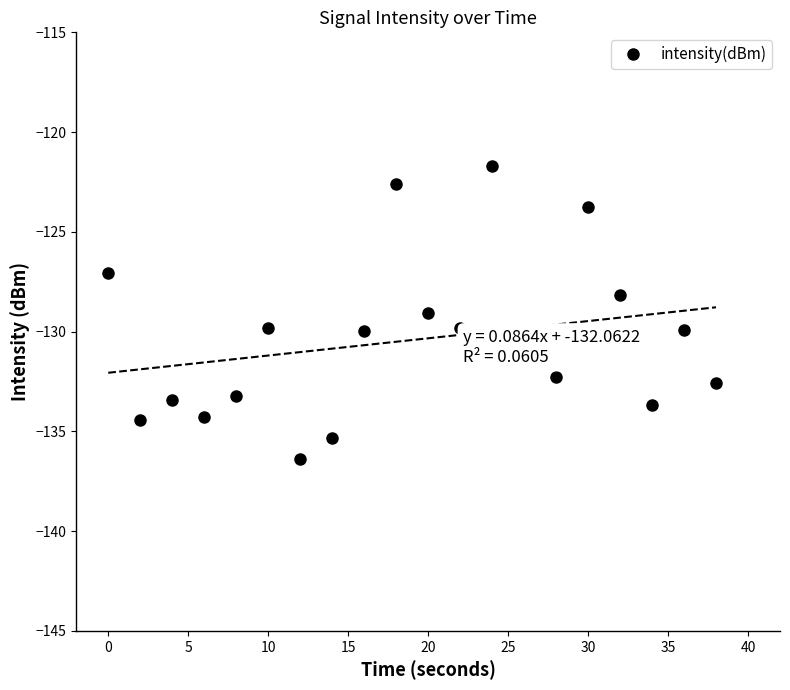

What is the sum of all values?

-2608.4